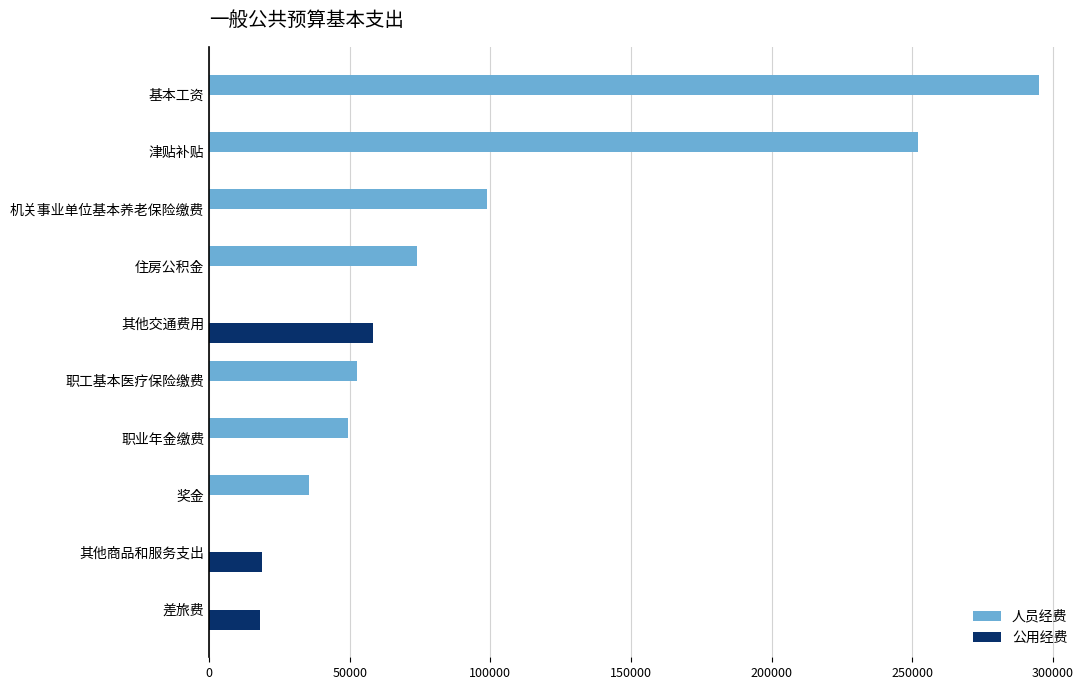

Which series has the largest total across all categories?

人员经费